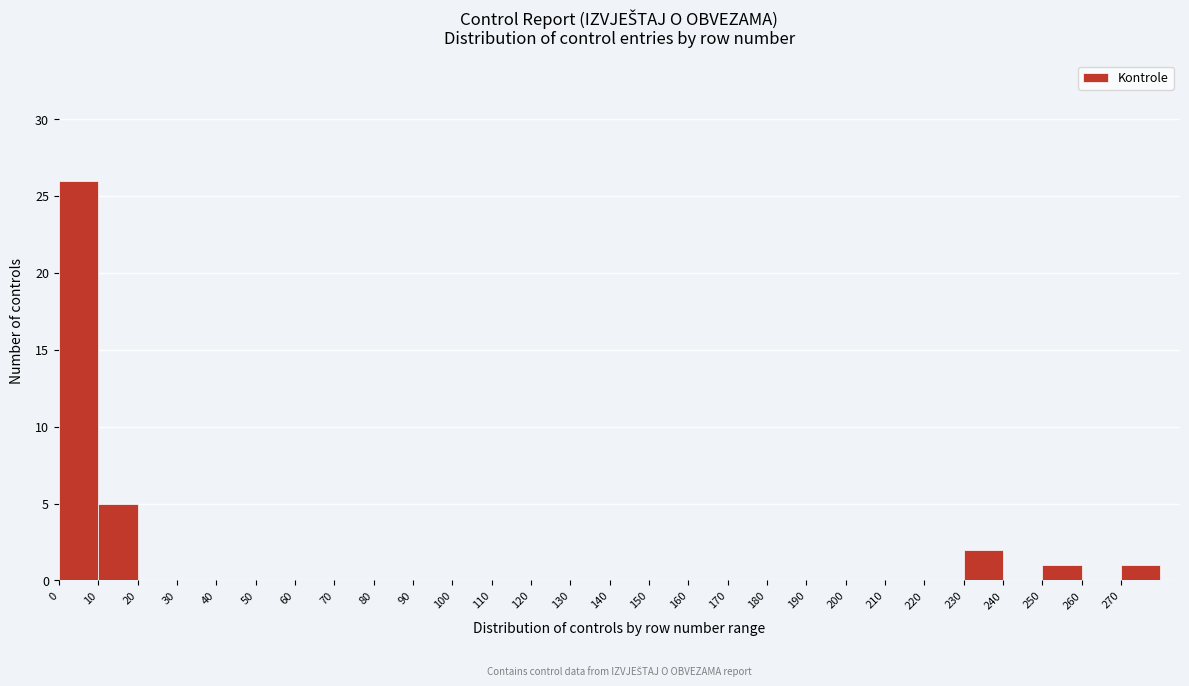

Reading left to right, transcribe this chart: for each bar, give the range it covers on the x-axis and its height. The values are not printed on the chart, so give them approximately, as read against the axis.

0 to 10: 26
10 to 20: 5
20 to 30: 0
30 to 40: 0
40 to 50: 0
50 to 60: 0
60 to 70: 0
70 to 80: 0
80 to 90: 0
90 to 100: 0
100 to 110: 0
110 to 120: 0
120 to 130: 0
130 to 140: 0
140 to 150: 0
150 to 160: 0
160 to 170: 0
170 to 180: 0
180 to 190: 0
190 to 200: 0
200 to 210: 0
210 to 220: 0
220 to 230: 0
230 to 240: 2
240 to 250: 0
250 to 260: 1
260 to 270: 0
270 to 280: 1